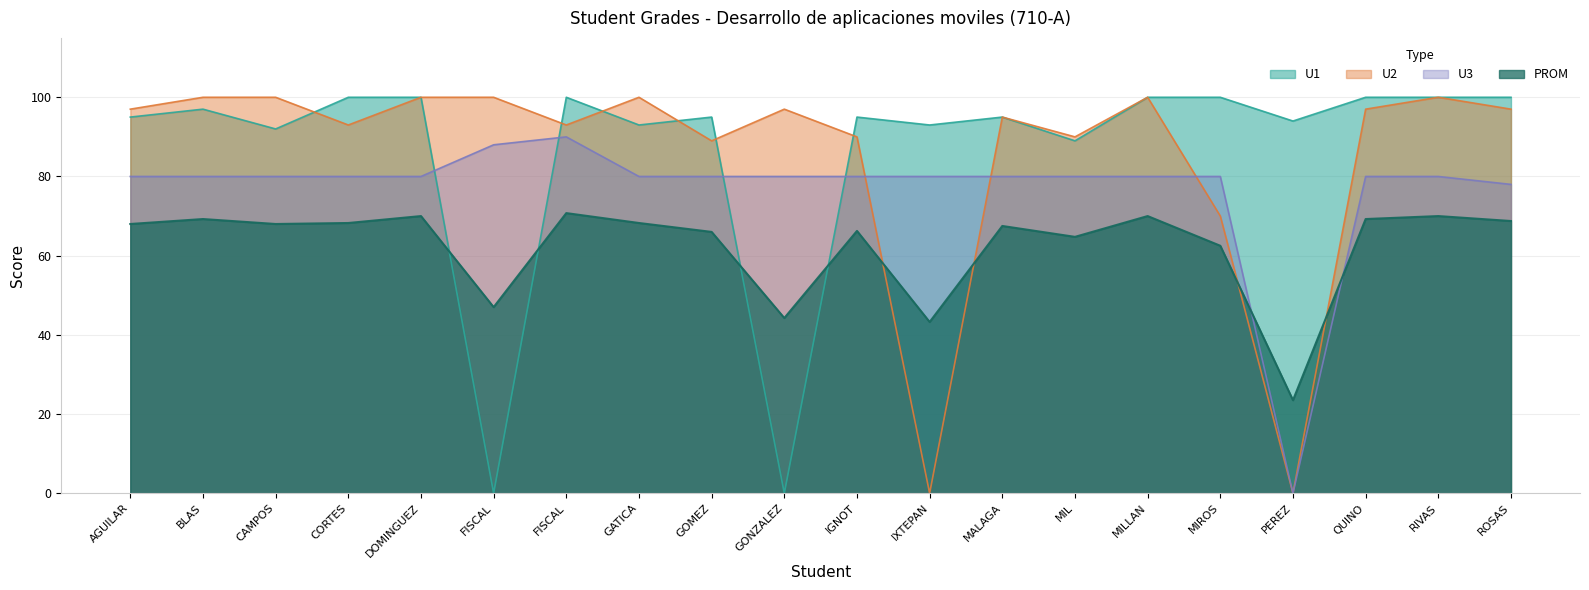

Which series ends up on top after the final intersection of U3 and PROM?

U3